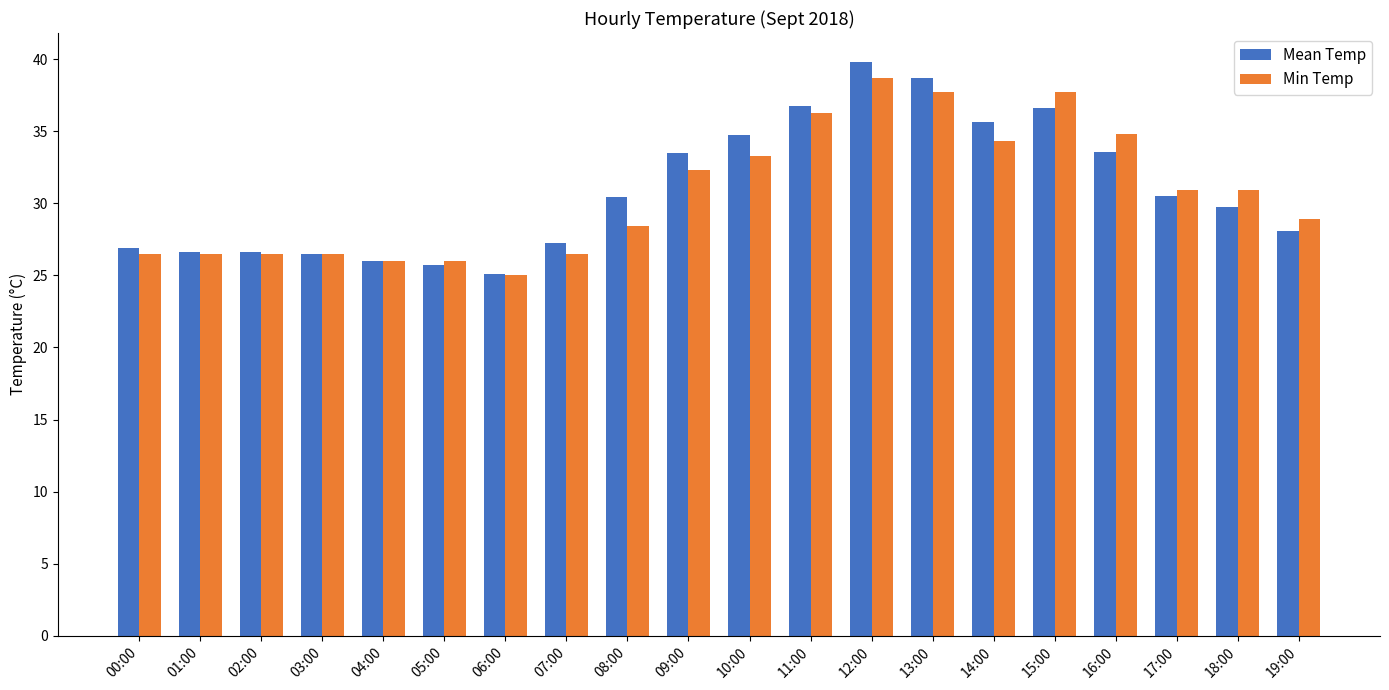

How many values in the Min Temp series are below 30?

10